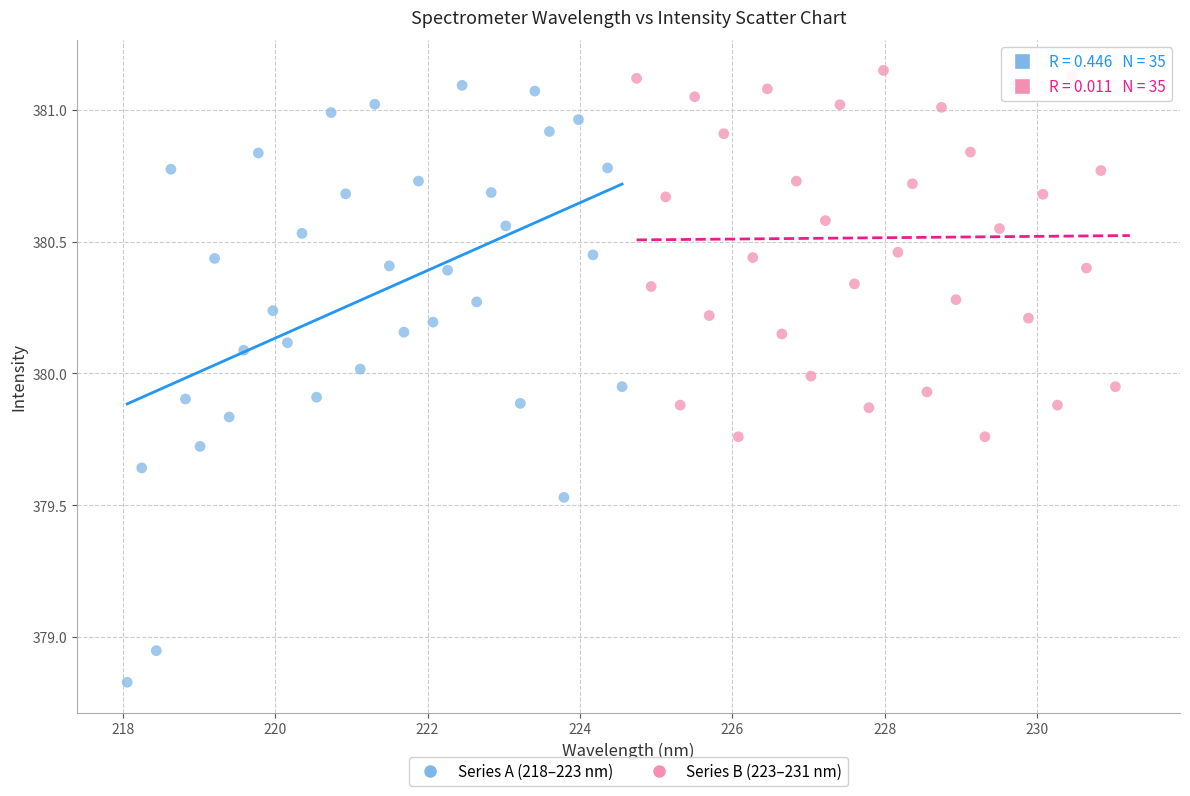

Which series contains the lowest Y value?

Series A (218–223 nm)